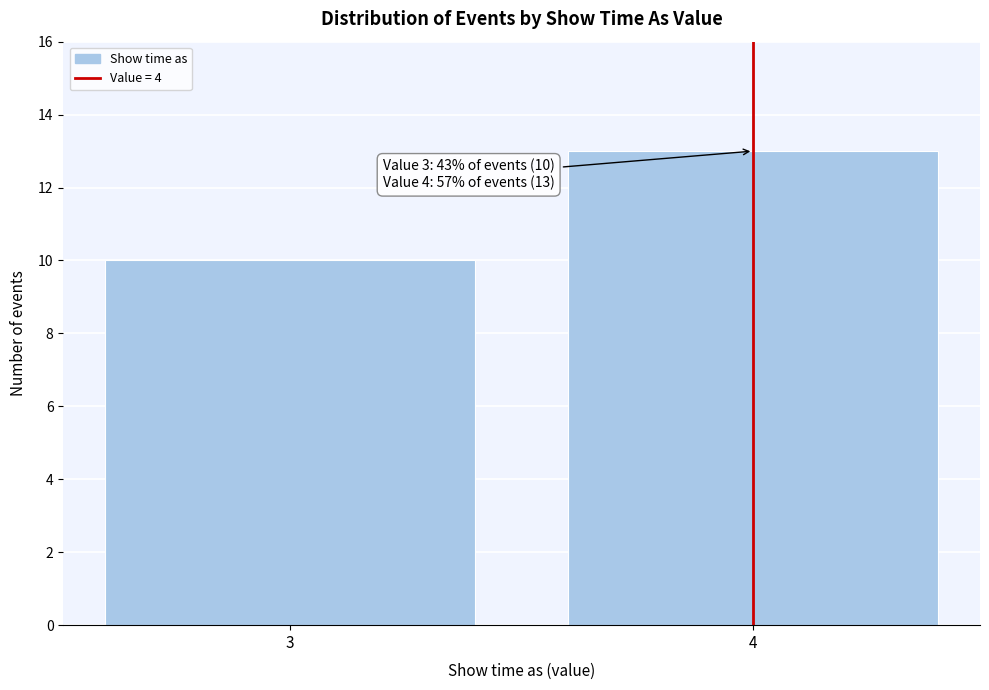

Reading left to right, what are all the values shown in this chart?

3=10	4=13